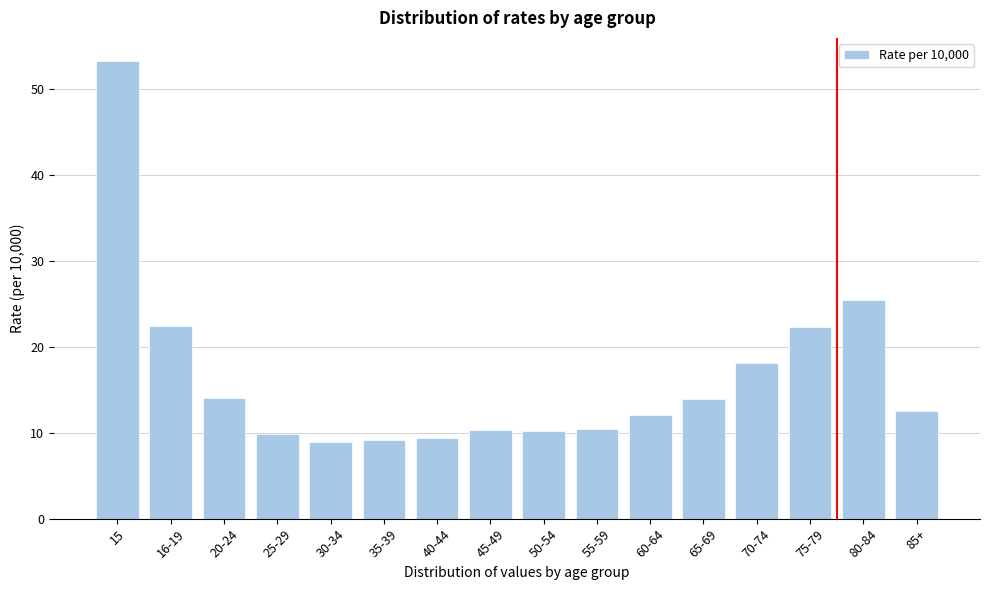

What is the minimum value shown in the chart?

8.9